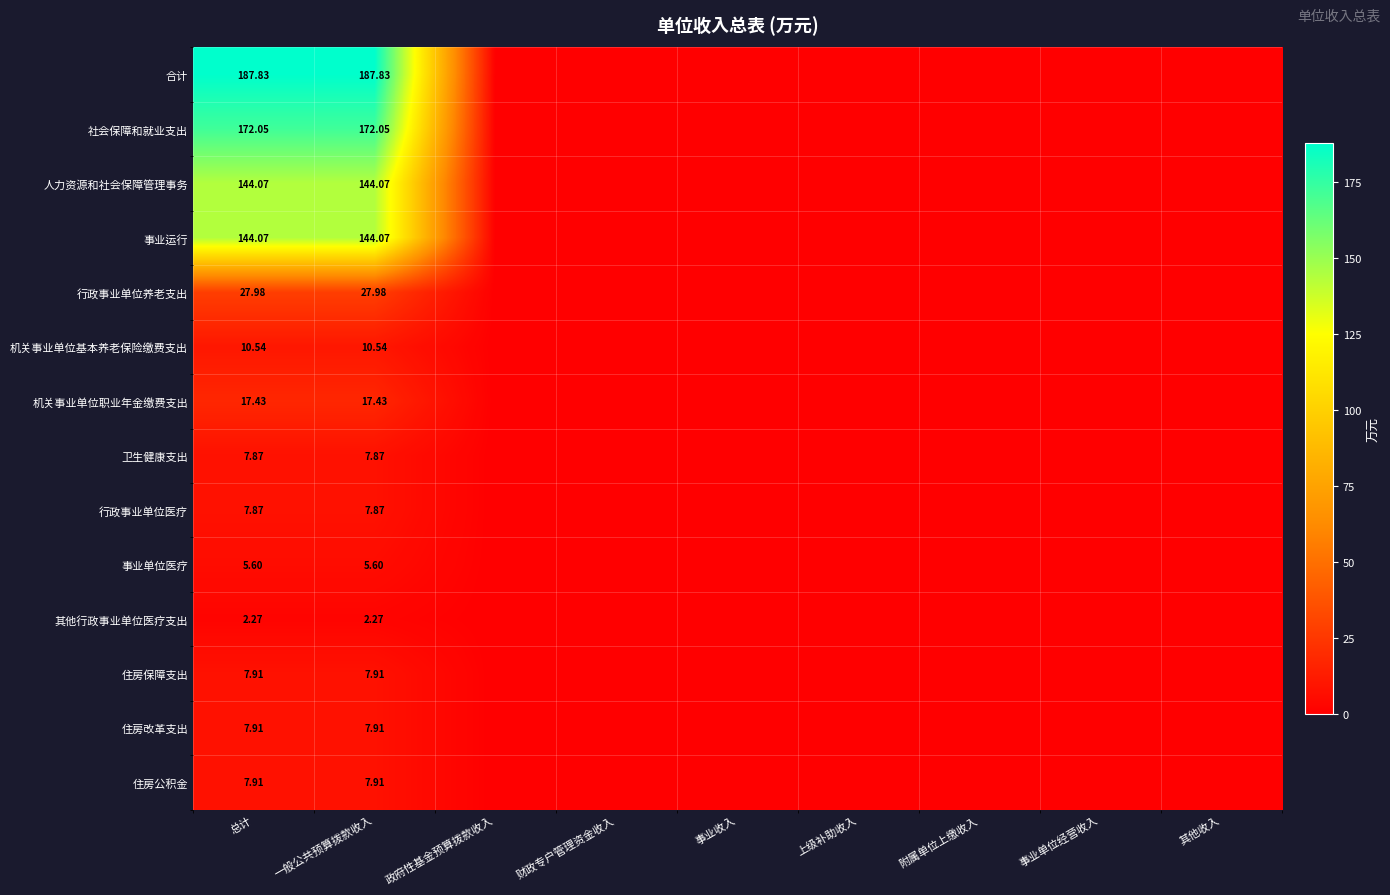

What is the difference between the second highest and second lowest values in the 行政事业单位医疗 series?

7.9